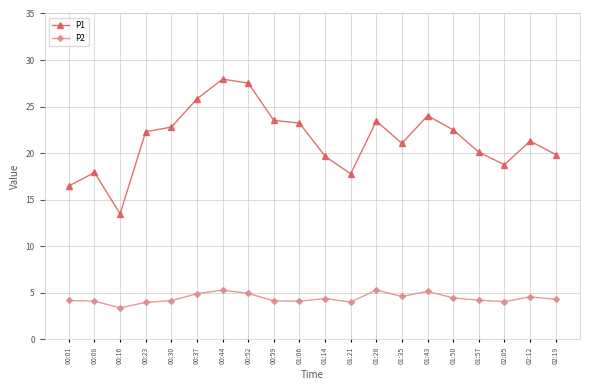

What is the average value of the P2 series?

4.4